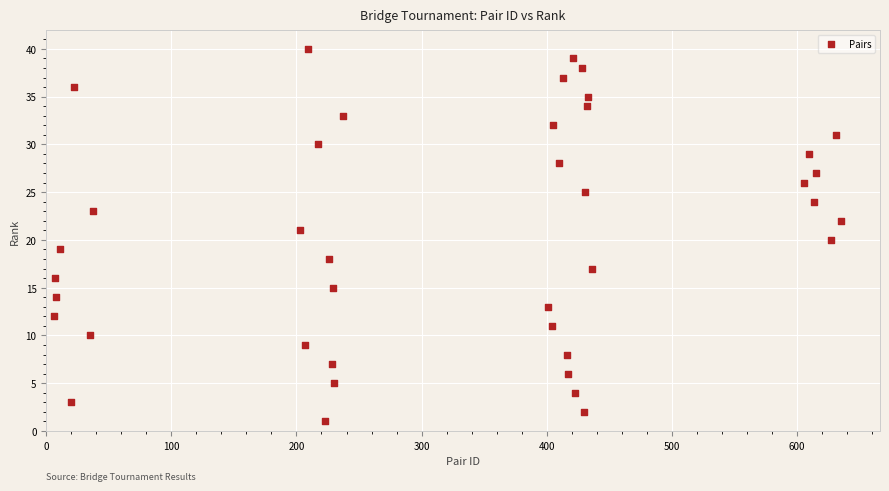

What is the range of Y values (max minus min)?

39